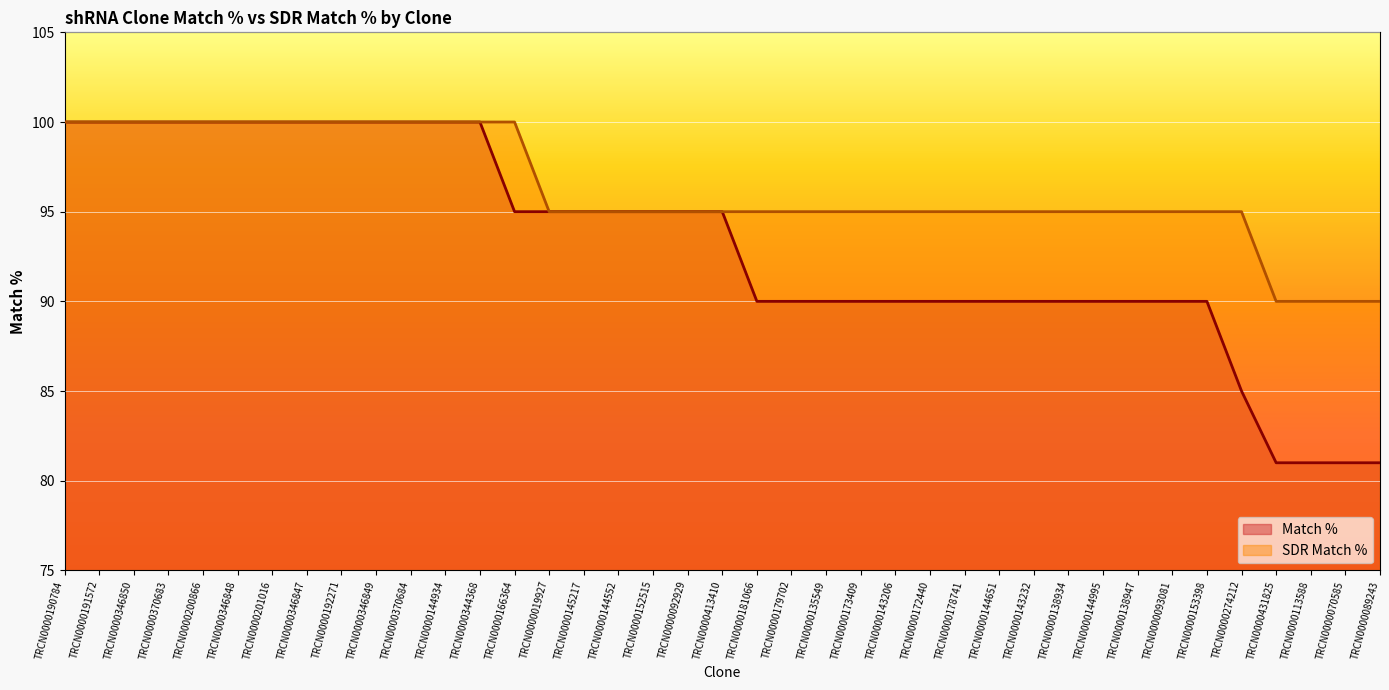

At which label does Match % reach its peak?

TRCN0000190784